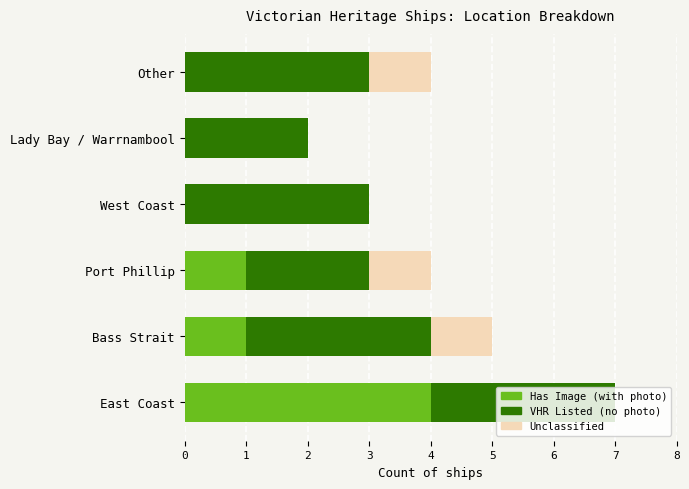

What is the total value across all series at West Coast?

3